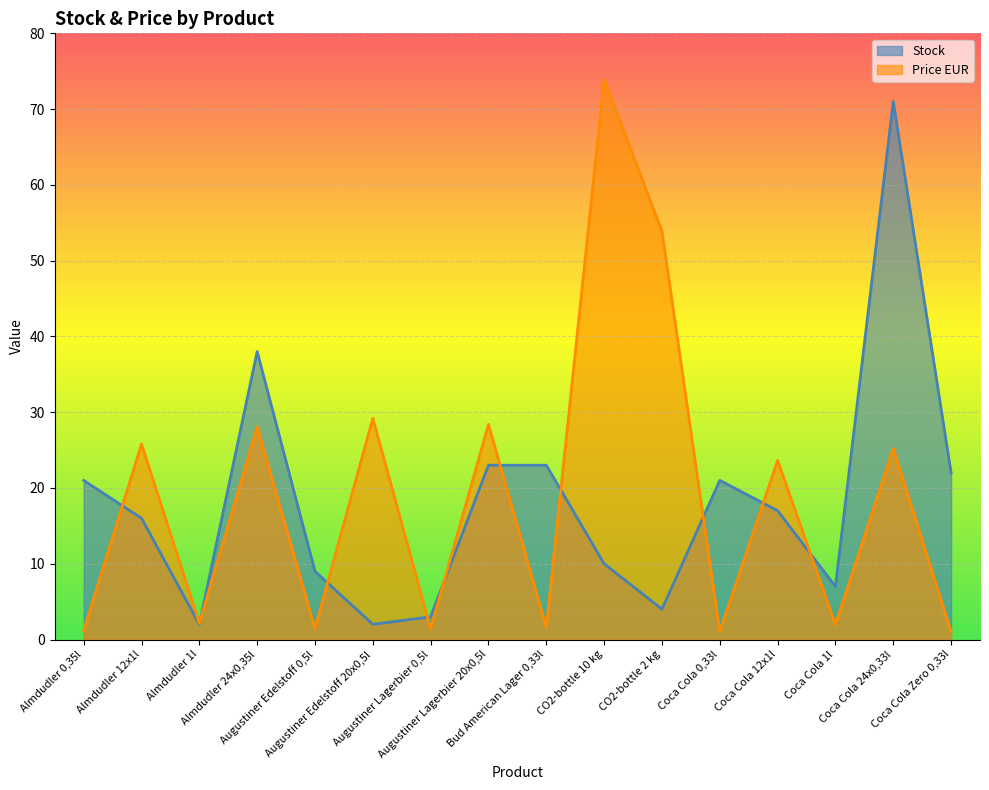

What is the highest value of the Stock series?

71.0